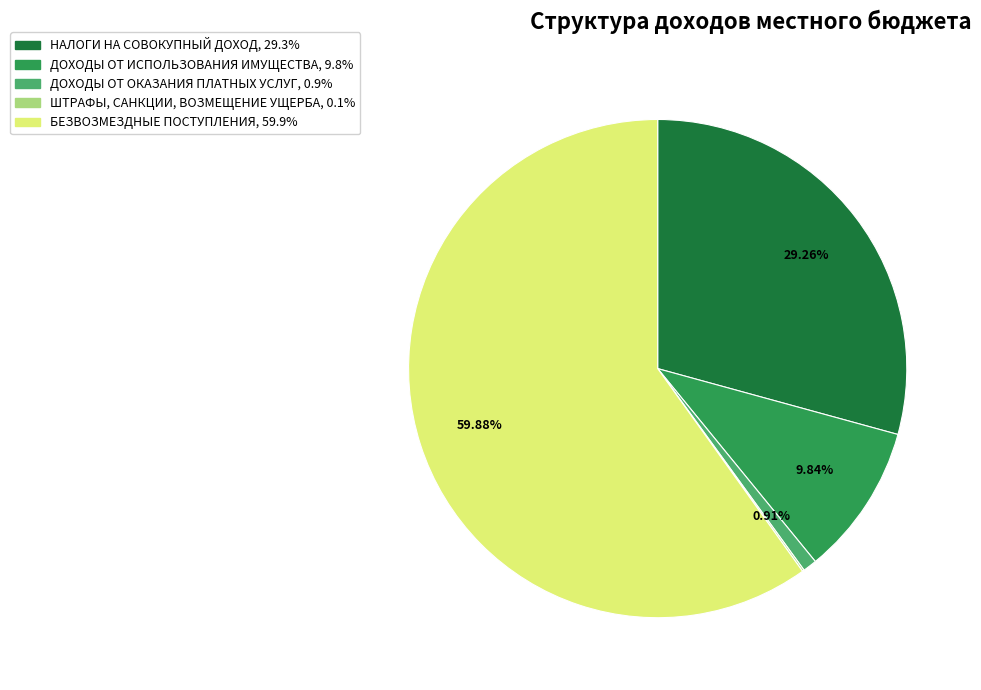

Is there a majority slice in this chart?

Yes